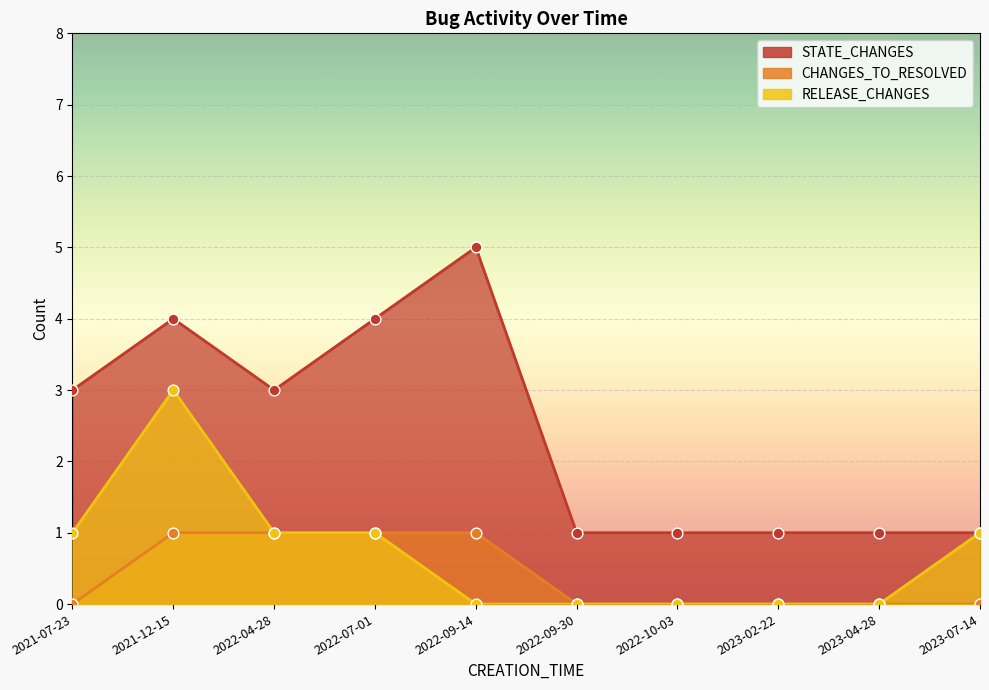

Which series has the largest total across all categories?

STATE_CHANGES